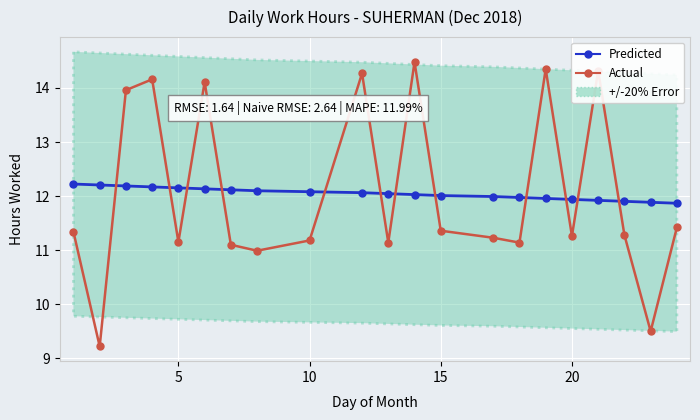

True or false: Predicted has a value of 3.2 at 13.

False